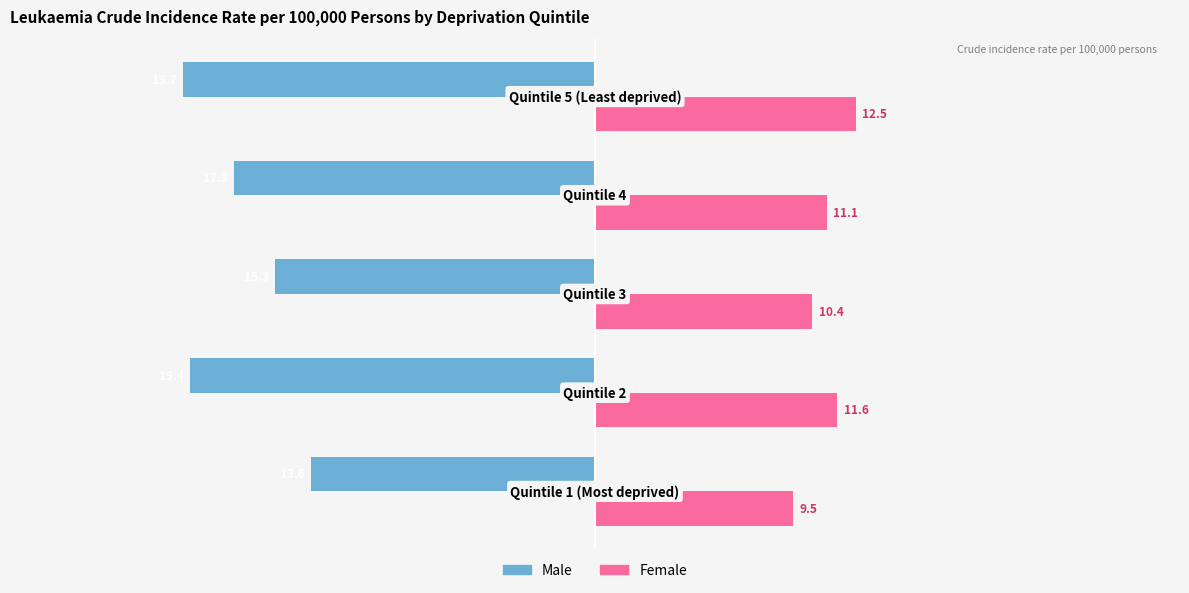

At how many categories does at least one series exceed 6?

5